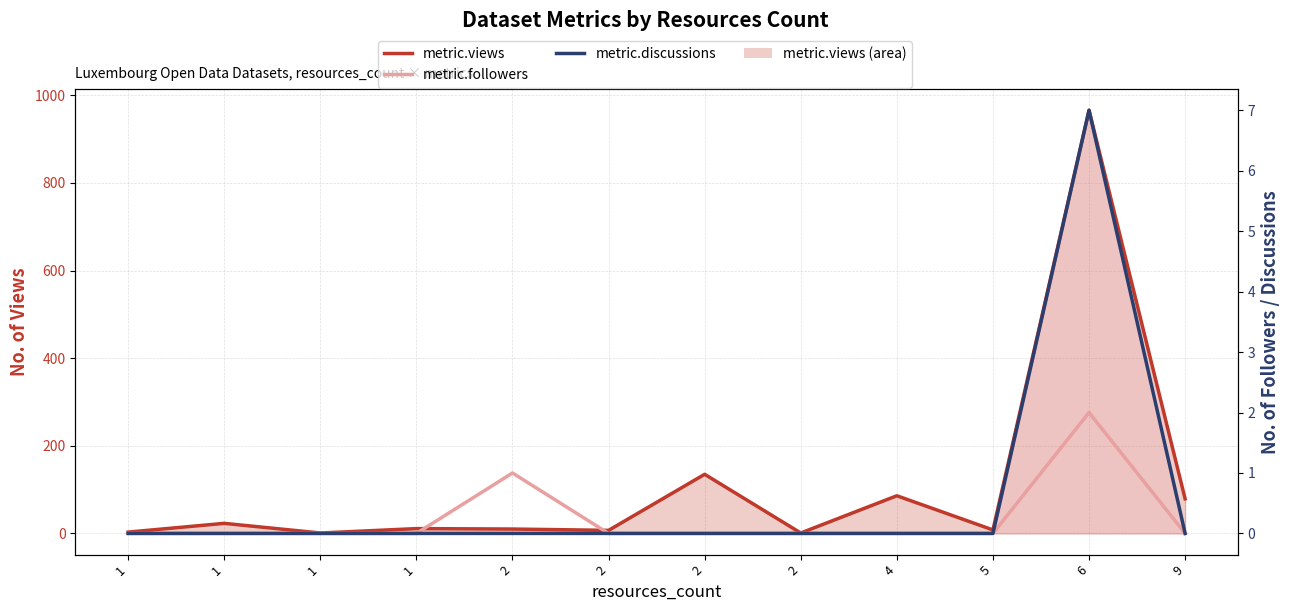

Between 1 and 6, which series saw the biggest shift?

metric.views